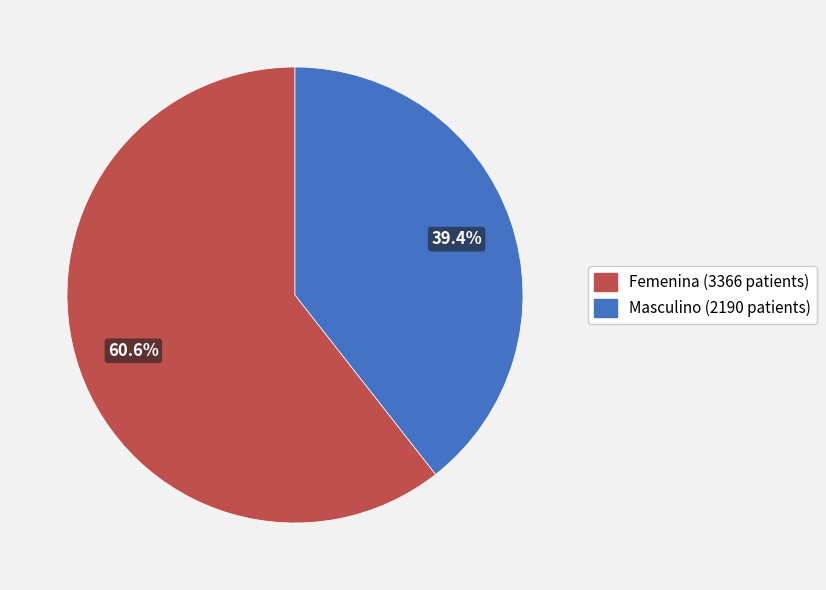

What is the ratio of the value at Femenina to the value at Masculino?

1.5